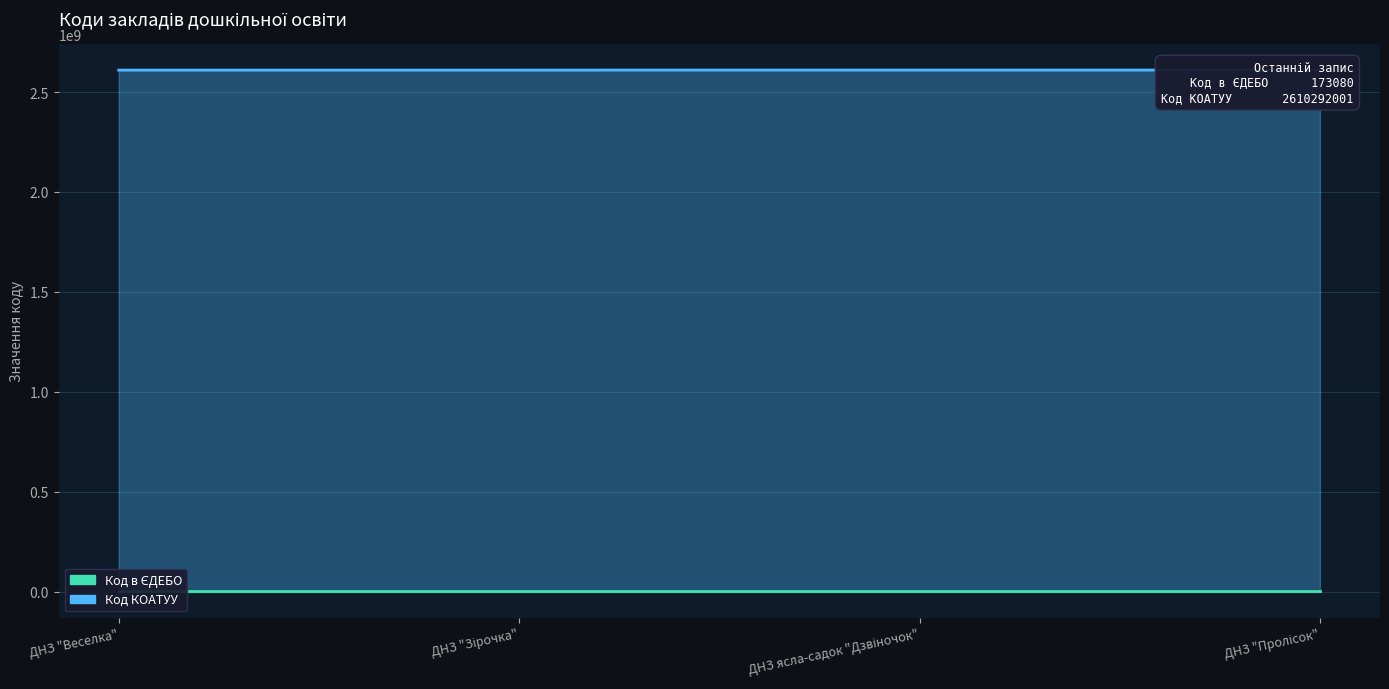

How many Код в ЄДЕБО values are between 173079 and 173081?

3